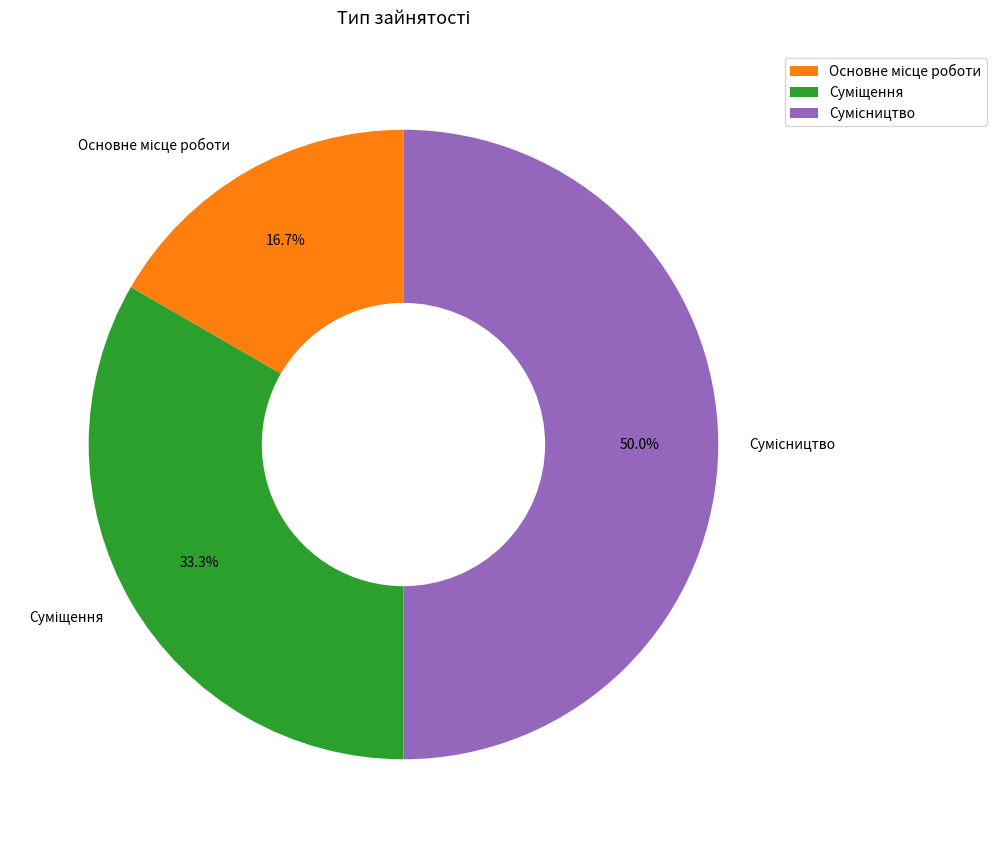

How many slices are in this pie chart?

3